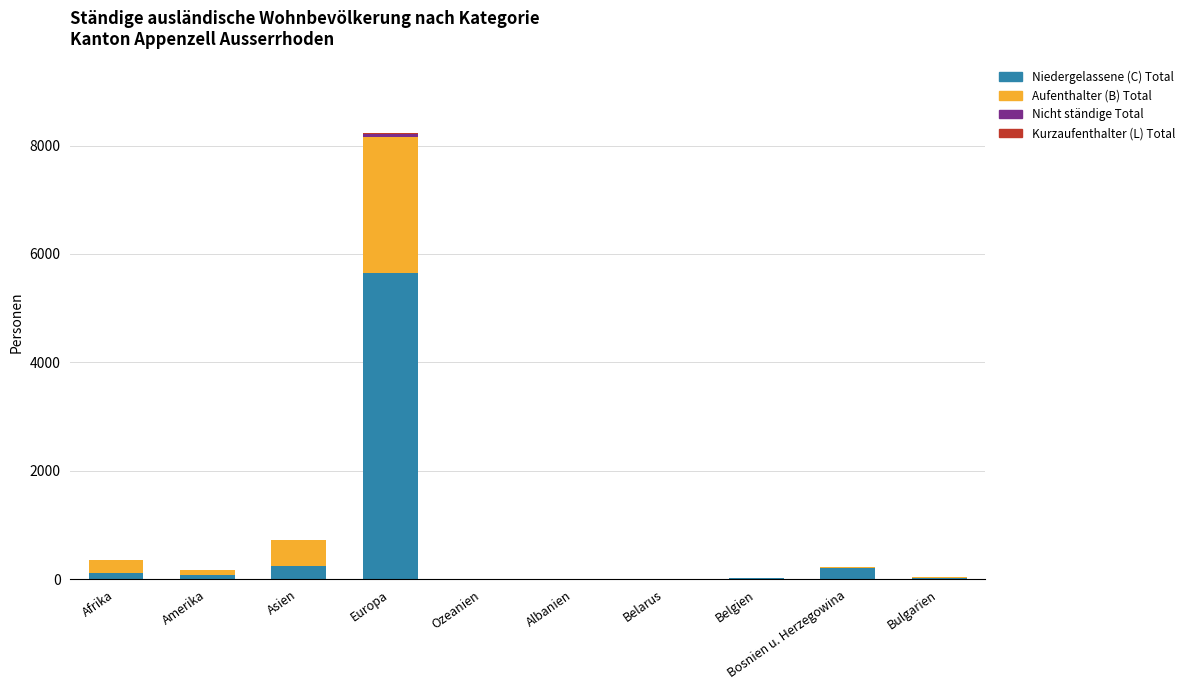

At which category is the sum across all series the highest?

Europa